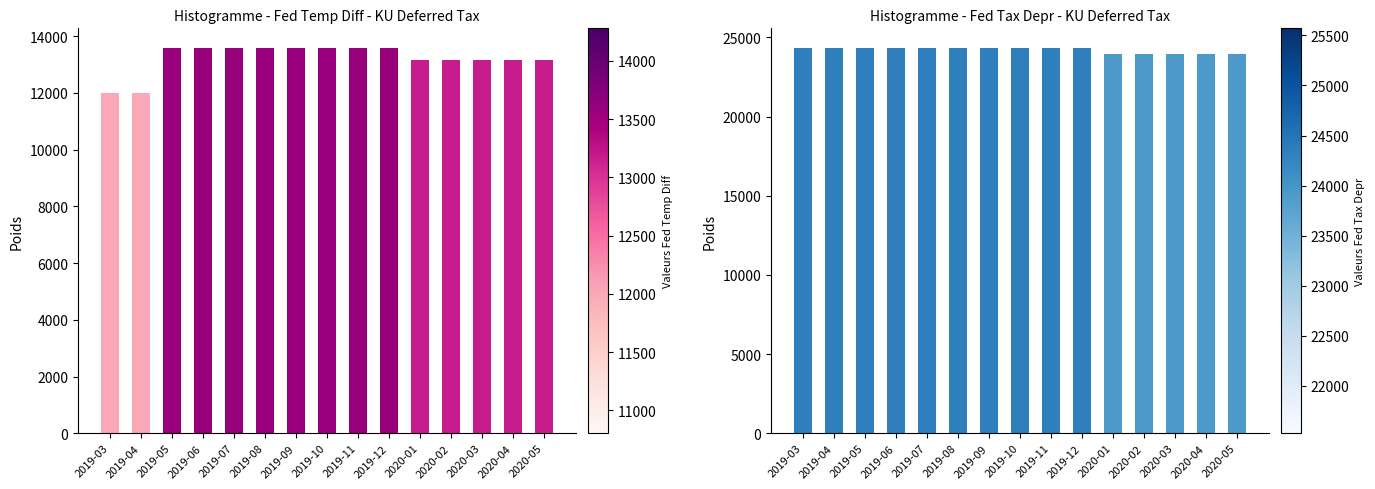

Reading left to right, transcribe all the data shown in this chart.

Fed Temporary Difference: 12004.4	12004.4	13595.1	13600.4	13598.4	13598.4	13598.4	13596.4	13599.7	13598.4	13167.9	13169.0	13169.0	13167.9	13167.9
Fed Tax Depreciation: 24350.4	24350.4	24347.1	24352.4	24350.4	24350.4	24350.4	24348.4	24351.2	24350.4	23919.9	23920.5	23920.5	23919.9	23919.9